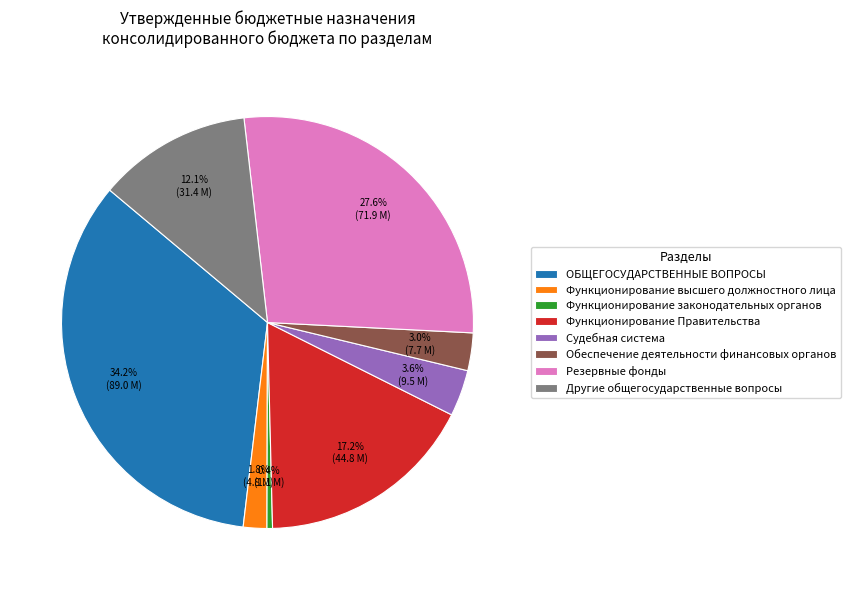

Rank the categories by value from highest to lowest.

ОБЩЕГОСУДАРСТВЕННЫЕ ВОПРОСЫ, Резервные фонды, Функционирование Правительства, Другие общегосударственные вопросы, Судебная система, Обеспечение деятельности финансовых органов, Функционирование высшего должностного лица, Функционирование законодательных органов